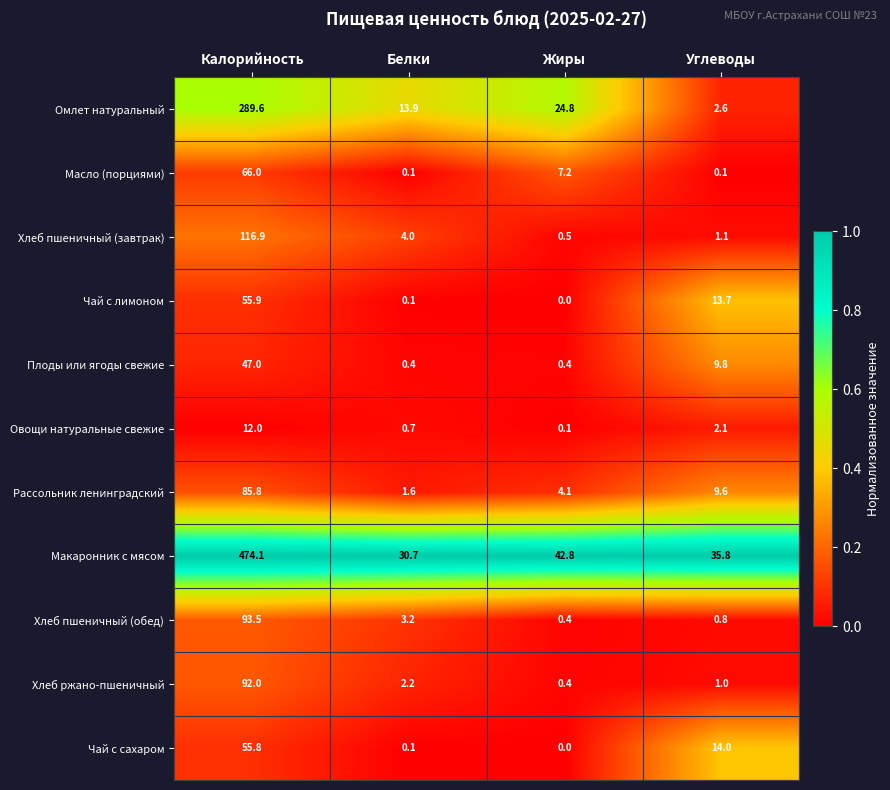

Which category has the lowest value in the Чай с лимоном series?

Жиры